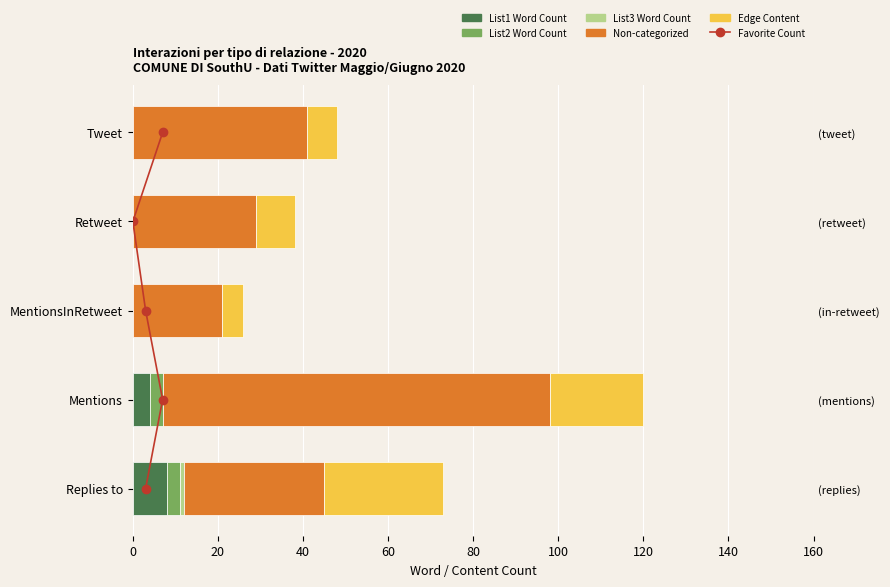

Which has a higher value, 60 or 40?

60